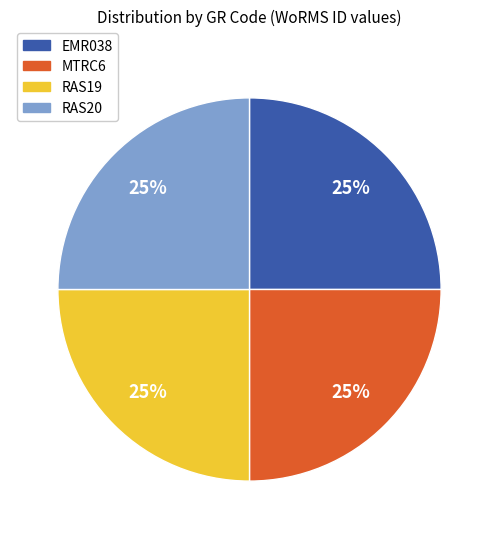

Approximately how many times larger is the value at RAS20 compared to RAS19?

1.0